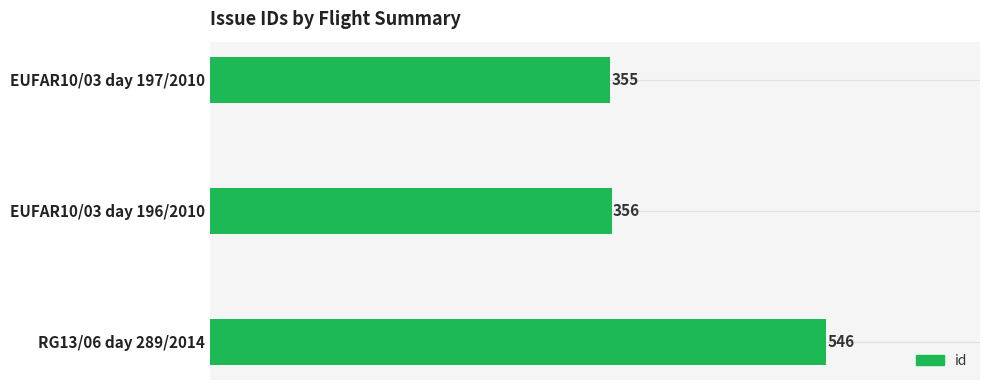

How many values are below 356?

1